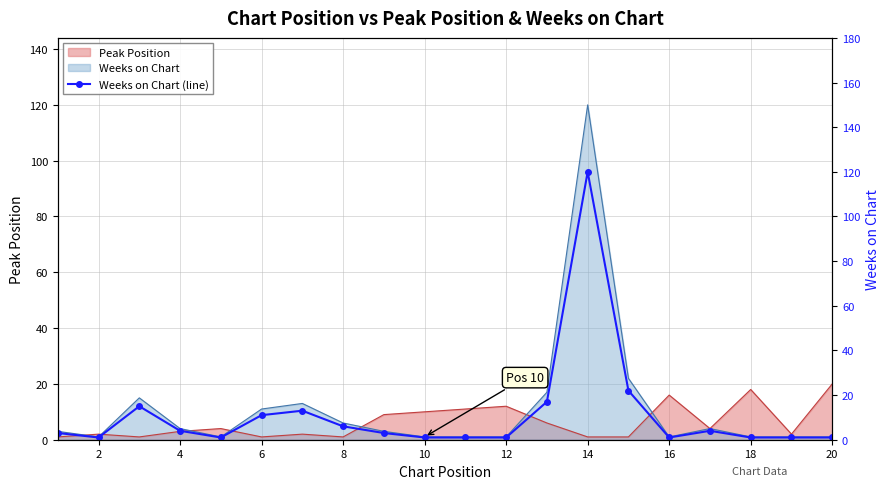

How many values exceed 3?

9